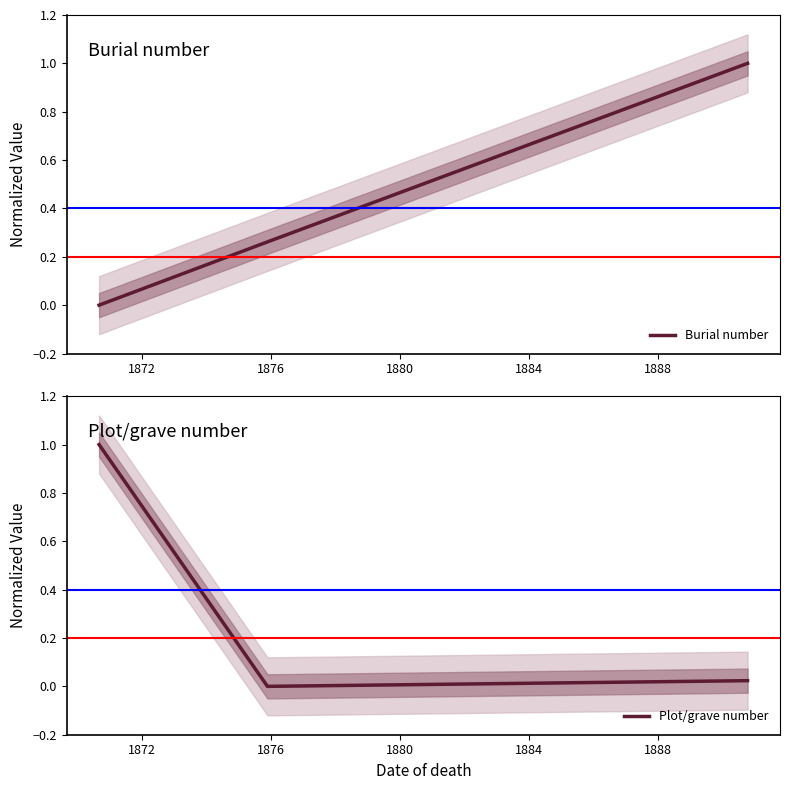

At how many categories does at least one series exceed 0?

3